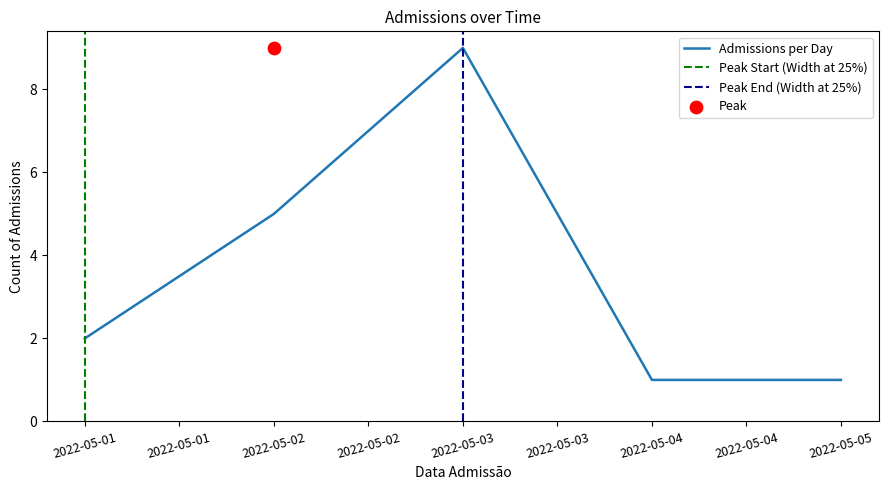

Between 2022-05-05 and 2022-05-03, which is larger?

2022-05-03